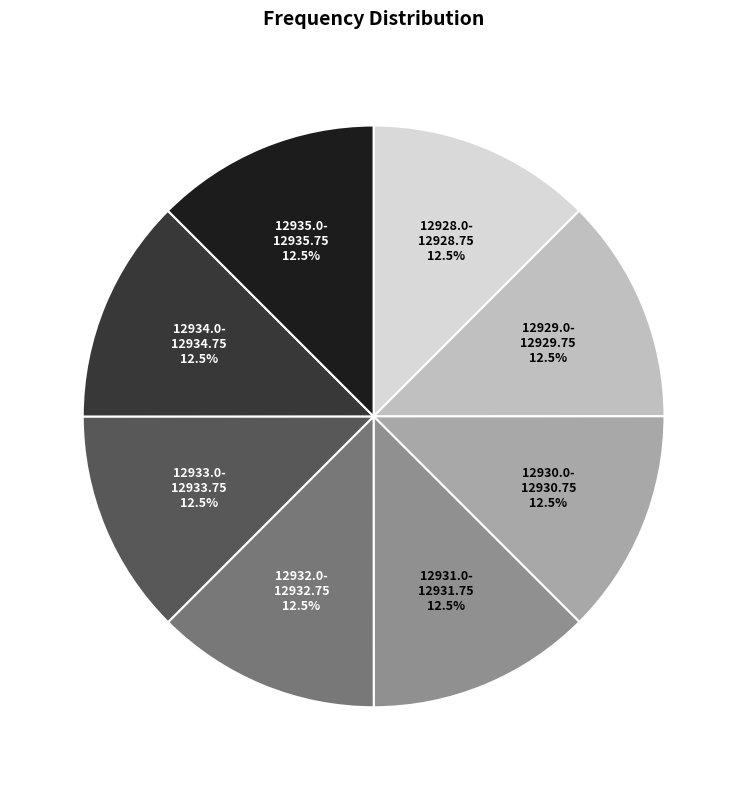

Does any single category account for the majority?

No